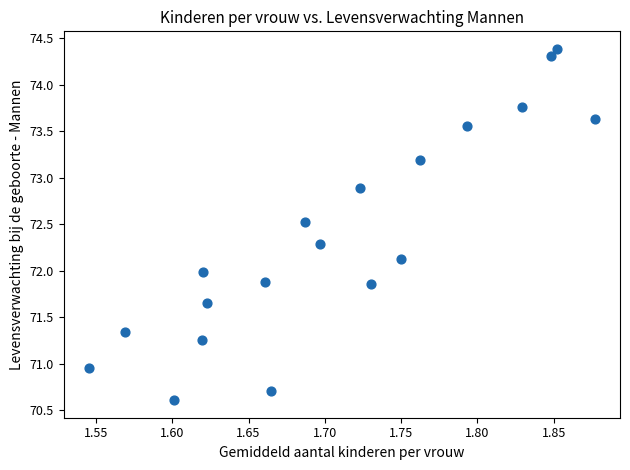

What is the range of Y values (max minus min)?

3.8